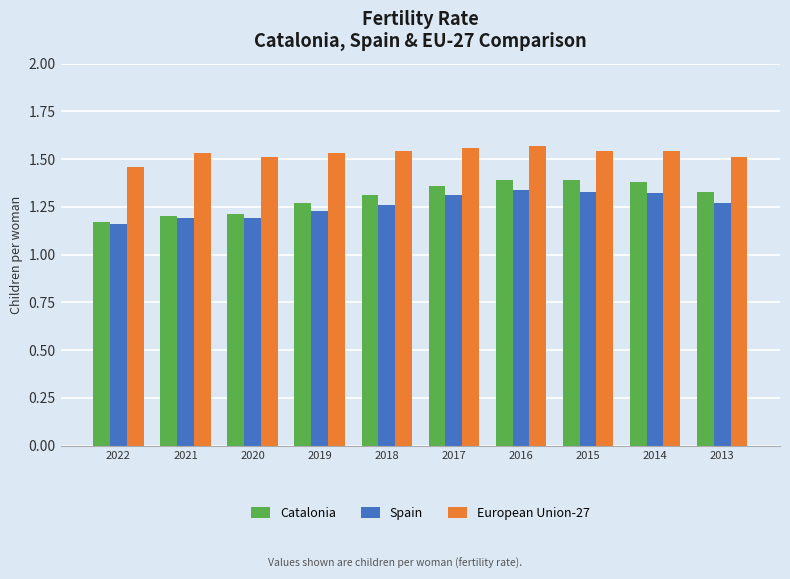

What is the sum of all Spain values?

12.6